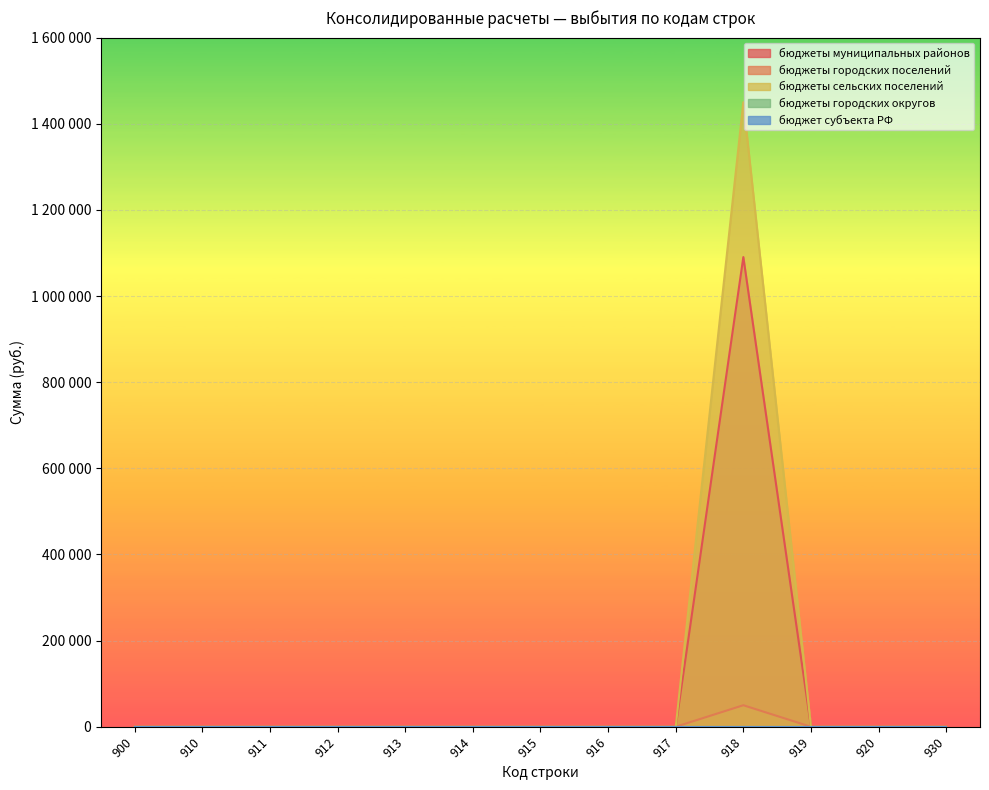

The value of бюджеты муниципальных районов at 911 is -600923.3. True or false?

False